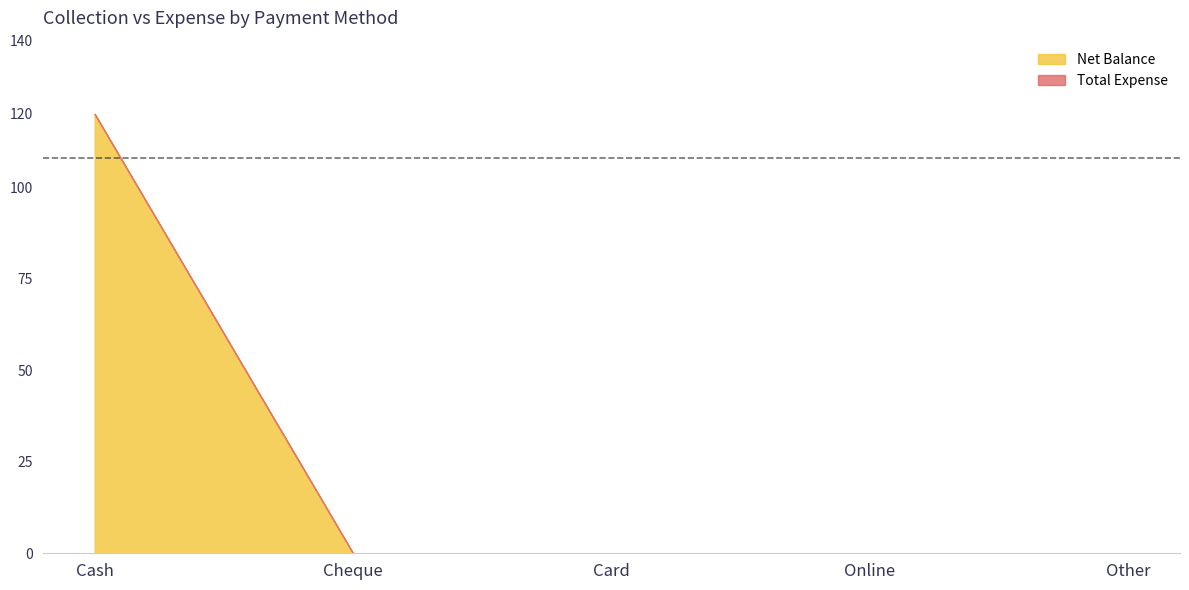

Rank the categories by Total Expense value from highest to lowest.

Cash, Cheque, Card, Online, Other